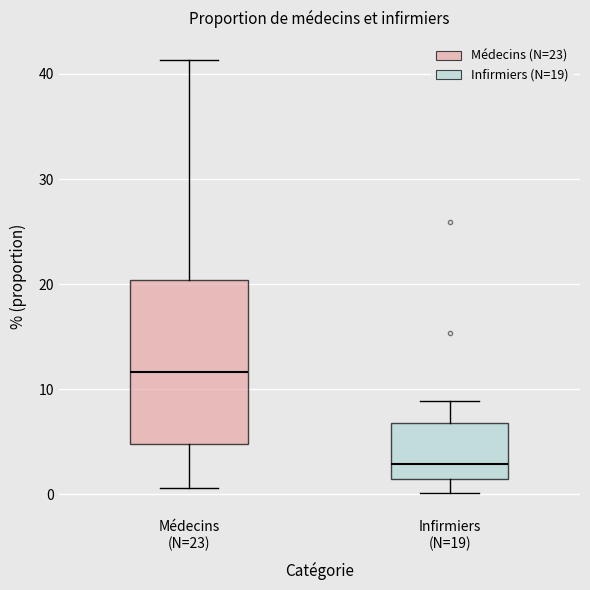

Which box is the tallest, from its lower edge to its upper edge?

Médecins (N=23)